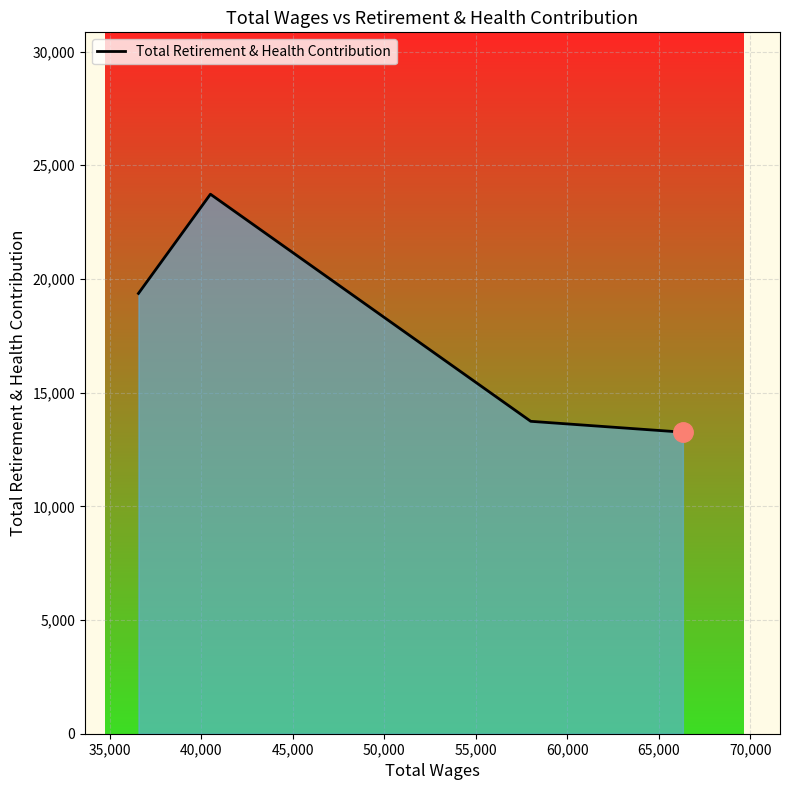

What is the maximum value shown in the chart?

23729